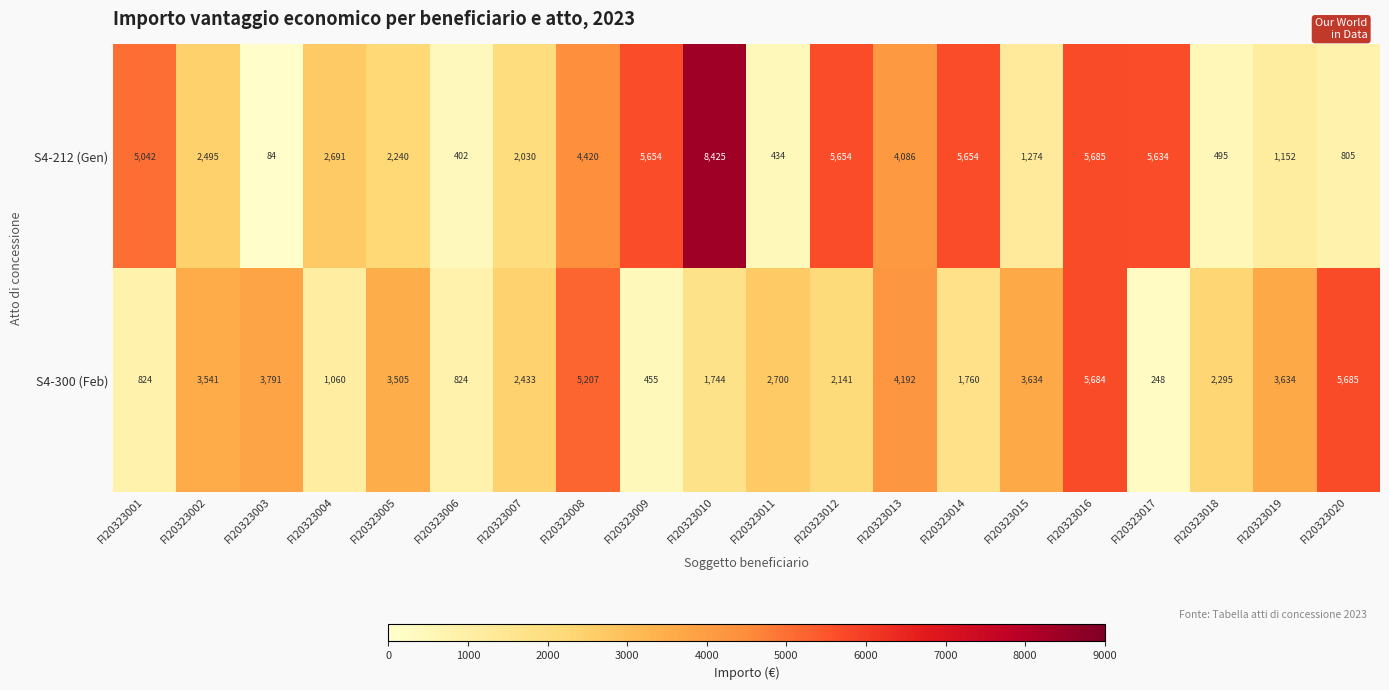

Which series changed the most between FI20323010 and FI20323016?

S4-300 (Feb)